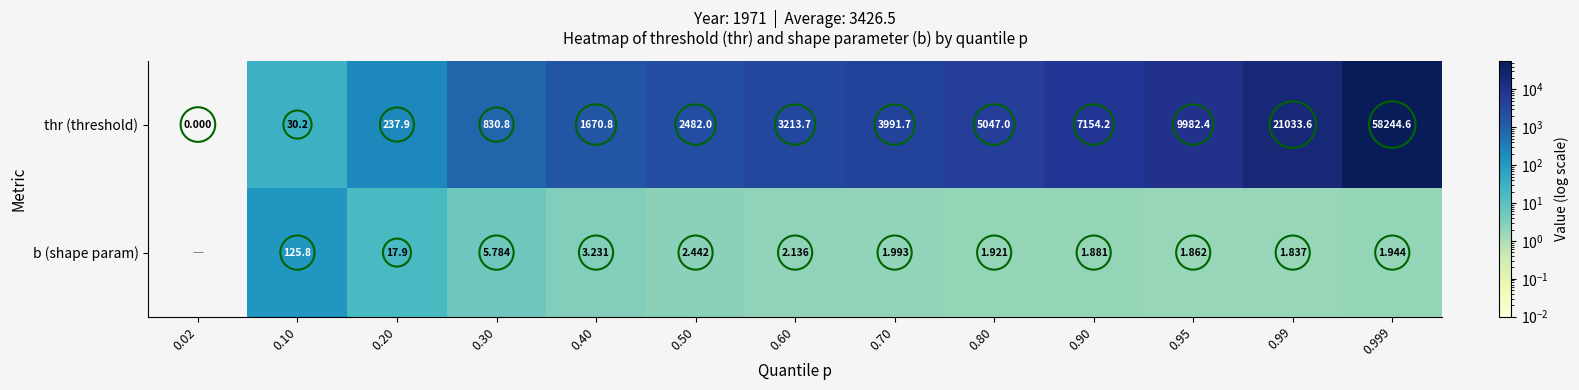

Which category has the lowest value in the thr (threshold) series?

0.02